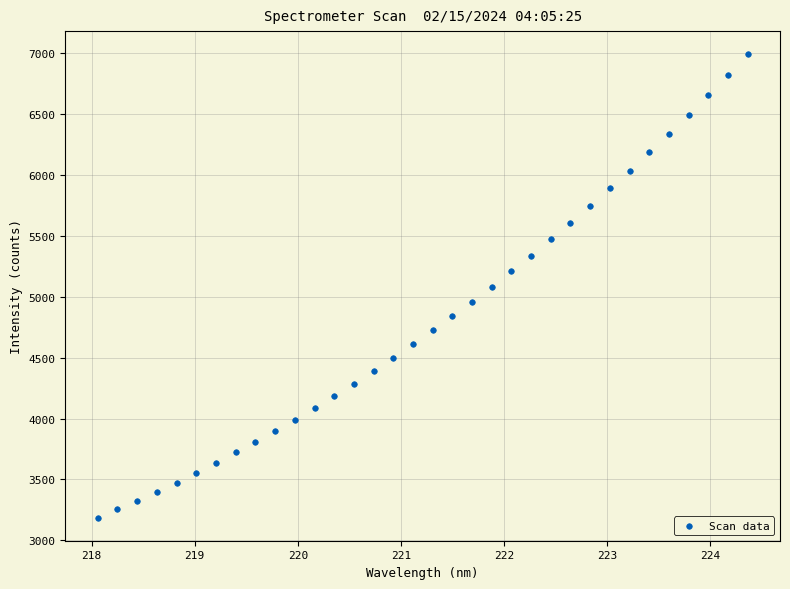

What is the range of X values (max minus min)?

6.3